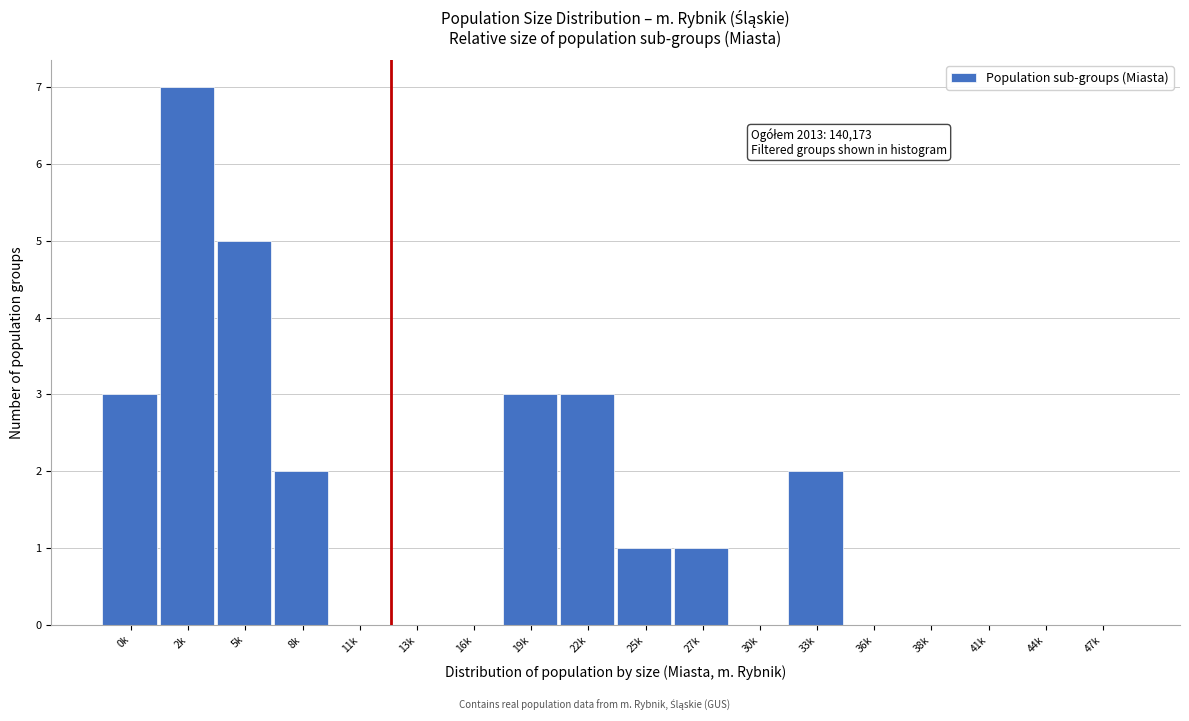

Reading left to right, what are all the values shown in this chart?

0k=3	2k=7	5k=5	8k=2	11k=0	13k=0	16k=0	19k=3	22k=3	25k=1	27k=1	30k=0	33k=2	36k=0	38k=0	41k=0	44k=0	47k=0